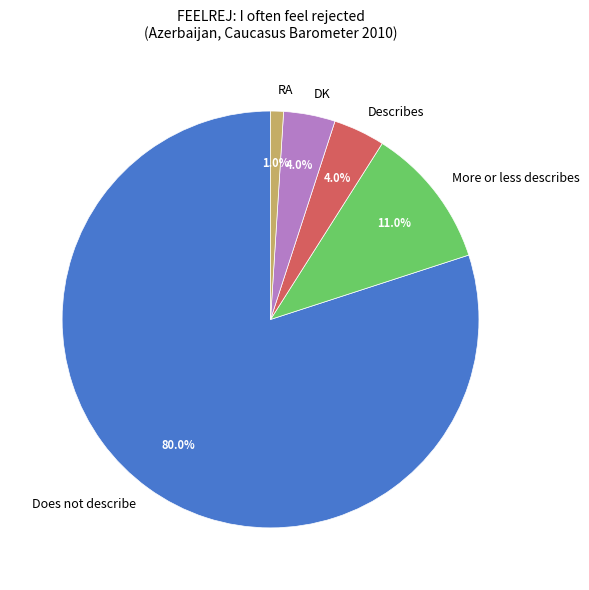

To the nearest percent, what percentage of the pie is Does not describe?

80%